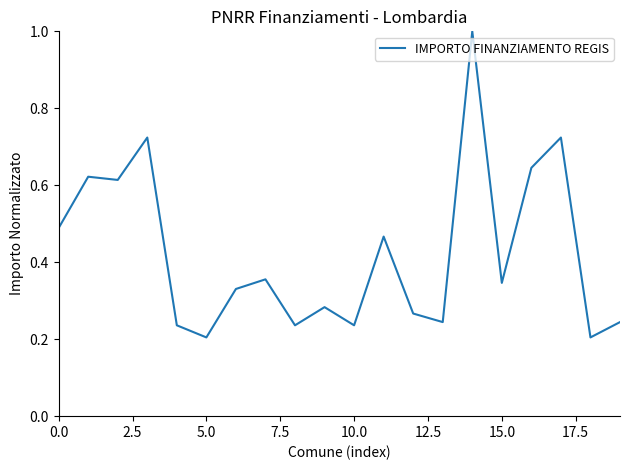

What is the greatest value displayed?

1.0